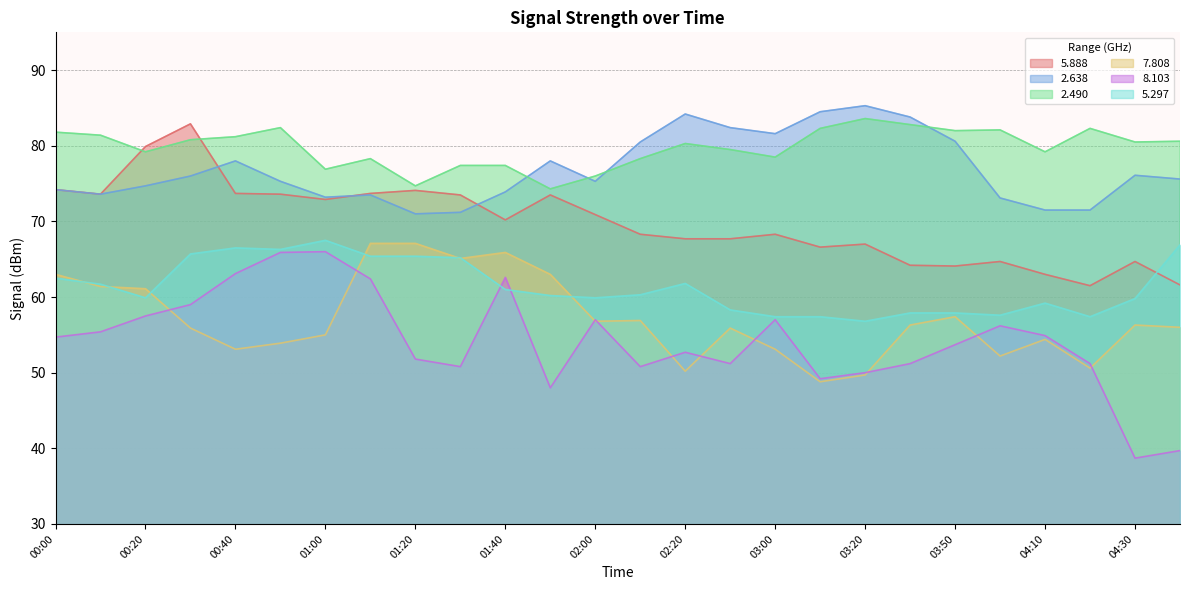

Count the number of categories in the chart.

26